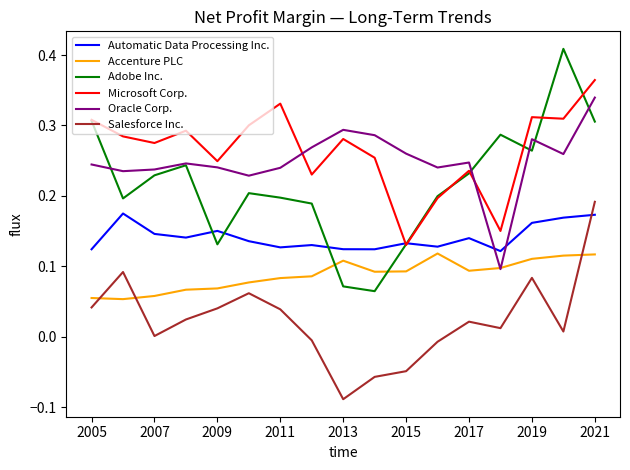

Which series has the largest total across all categories?

Microsoft Corp.